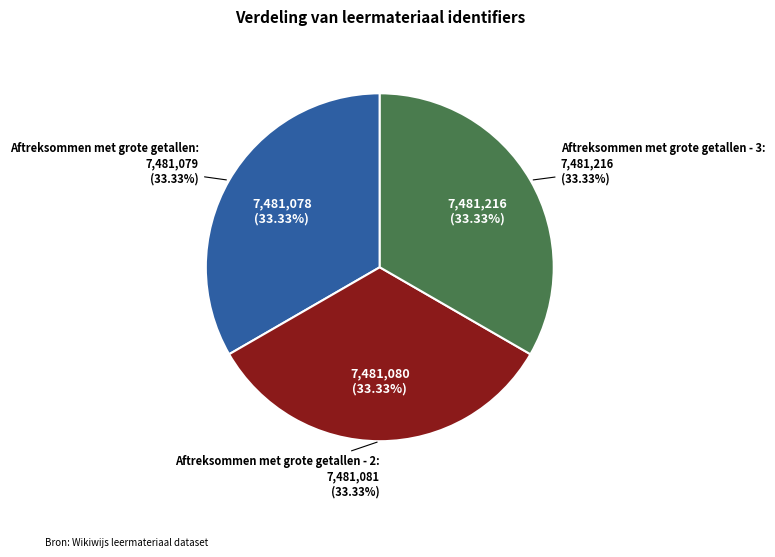

Which has a higher value, Aftreksommen met grote getallen - 2 or Aftreksommen met grote getallen - 3?

Aftreksommen met grote getallen - 3